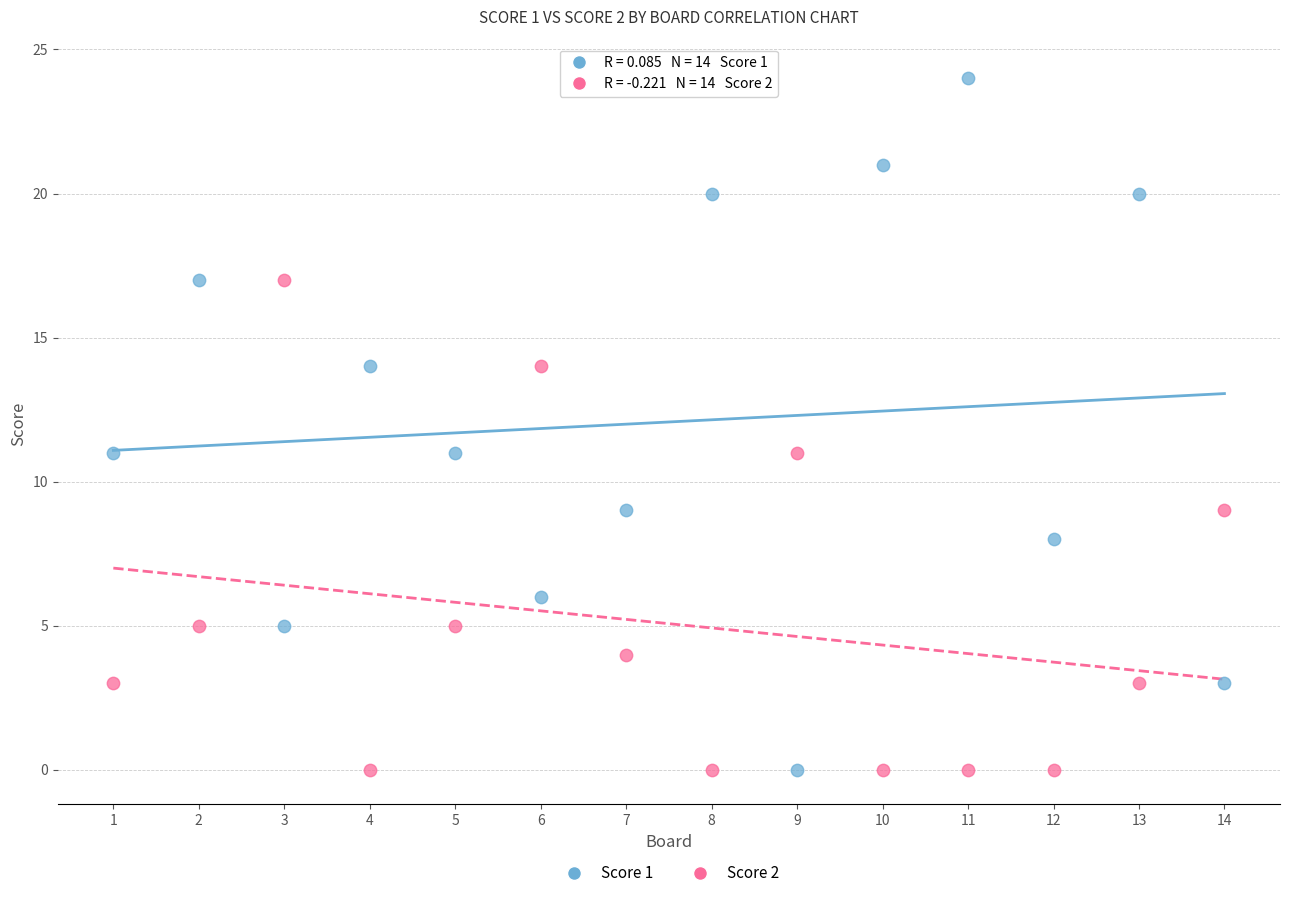

Which series has the widest spread of Y values?

Score 1